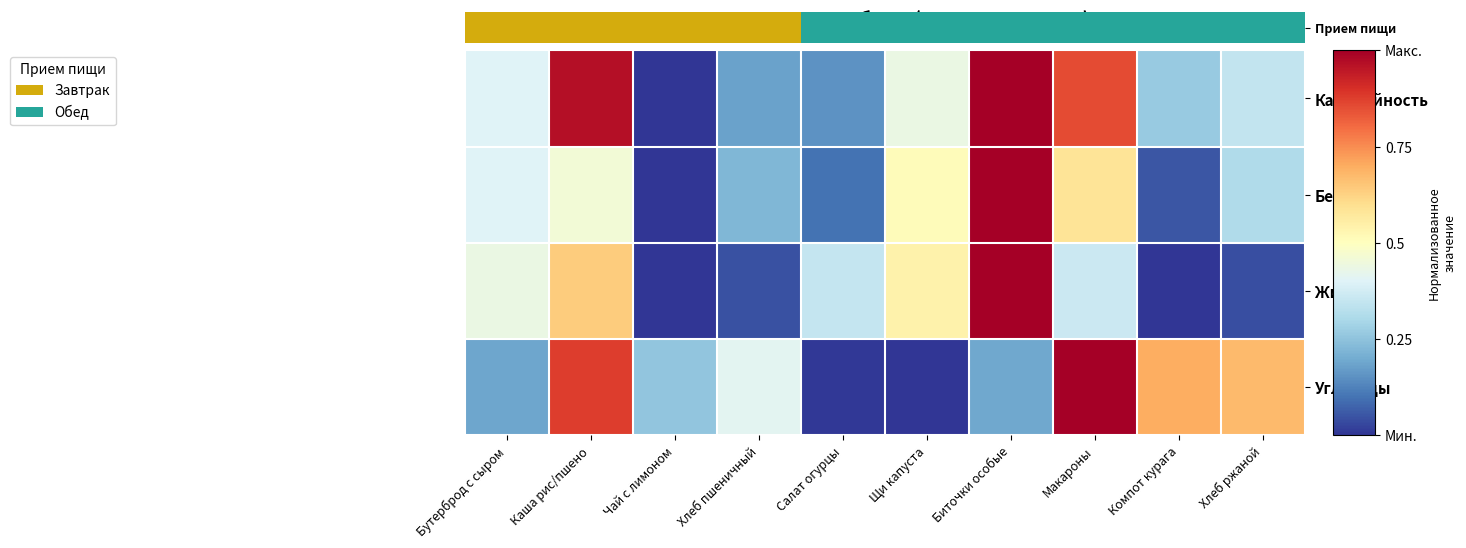

How many series are shown in this chart?

4